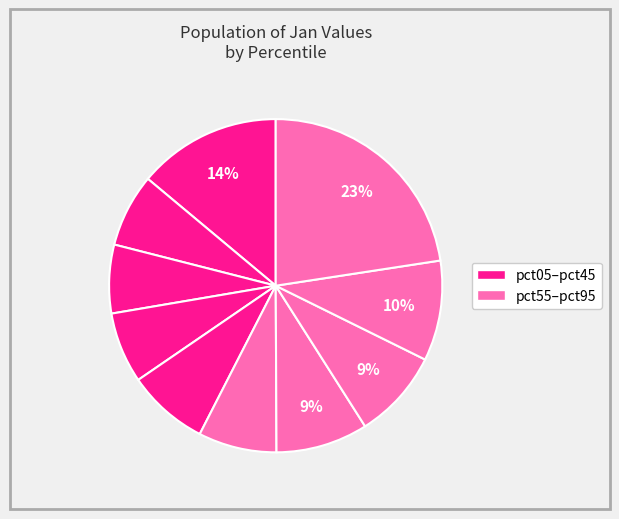

Count the number of slices in the pie.

10